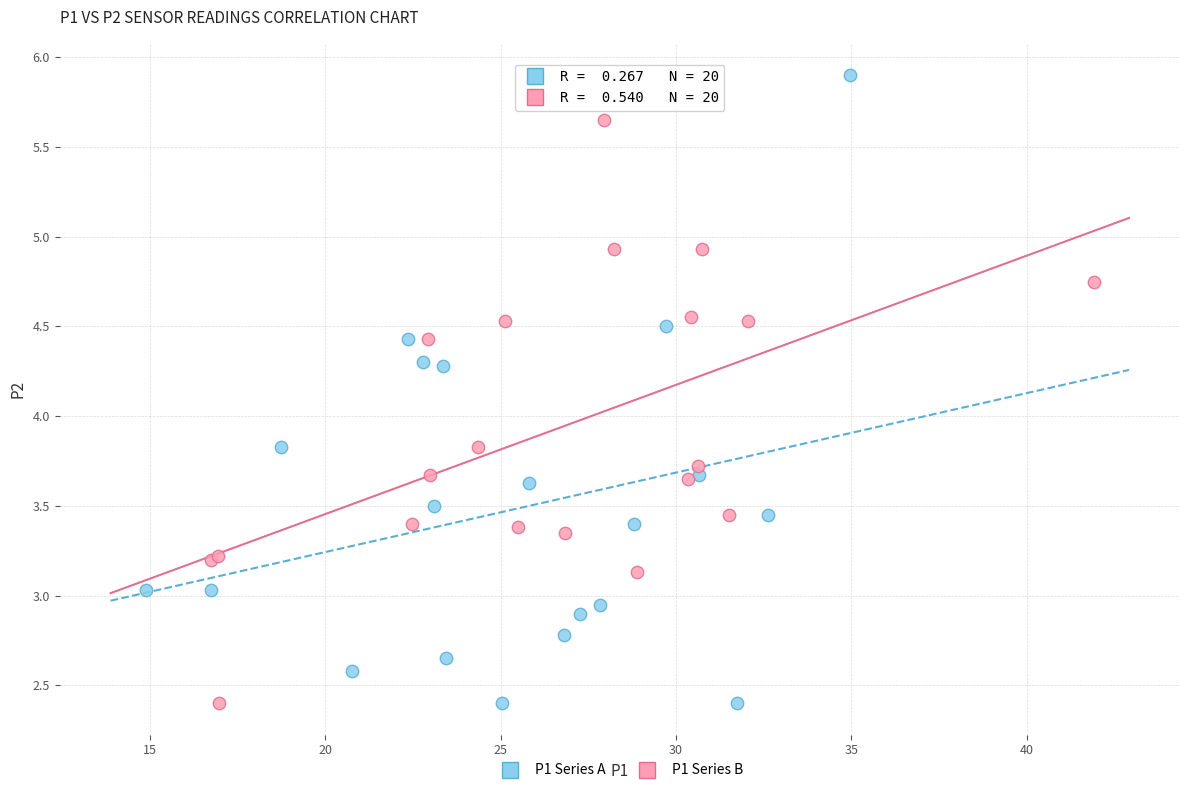

Which series has the largest Y range (max minus min)?

P1 Series A